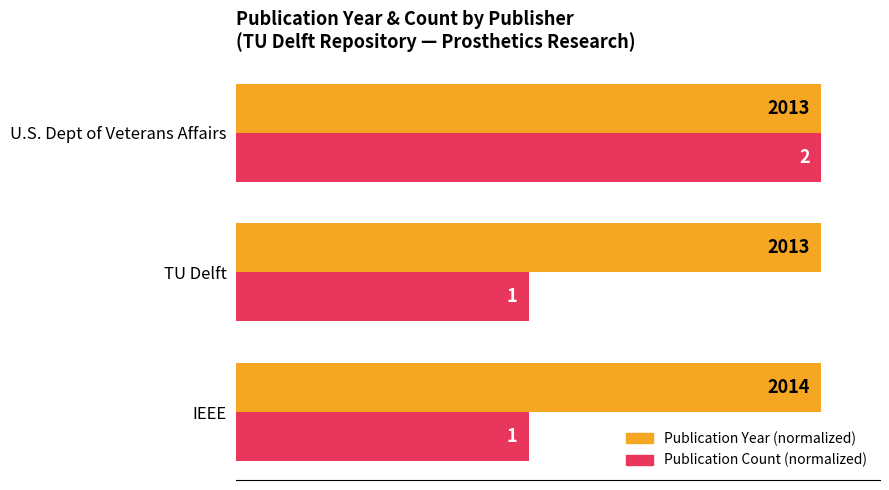

What is the average value of the Publication Count (normalized) series?

66.7